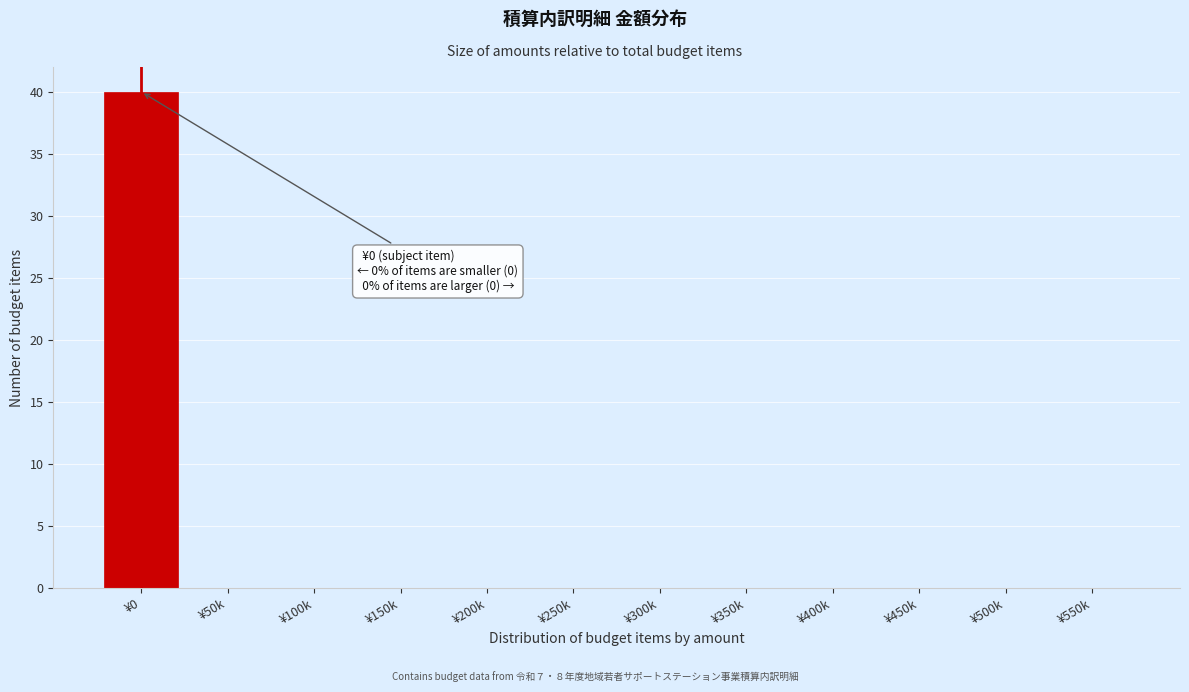

Reading left to right, transcribe all the data shown in this chart.

¥0=40	¥50k=0	¥100k=0	¥150k=0	¥200k=0	¥250k=0	¥300k=0	¥350k=0	¥400k=0	¥450k=0	¥500k=0	¥550k=0